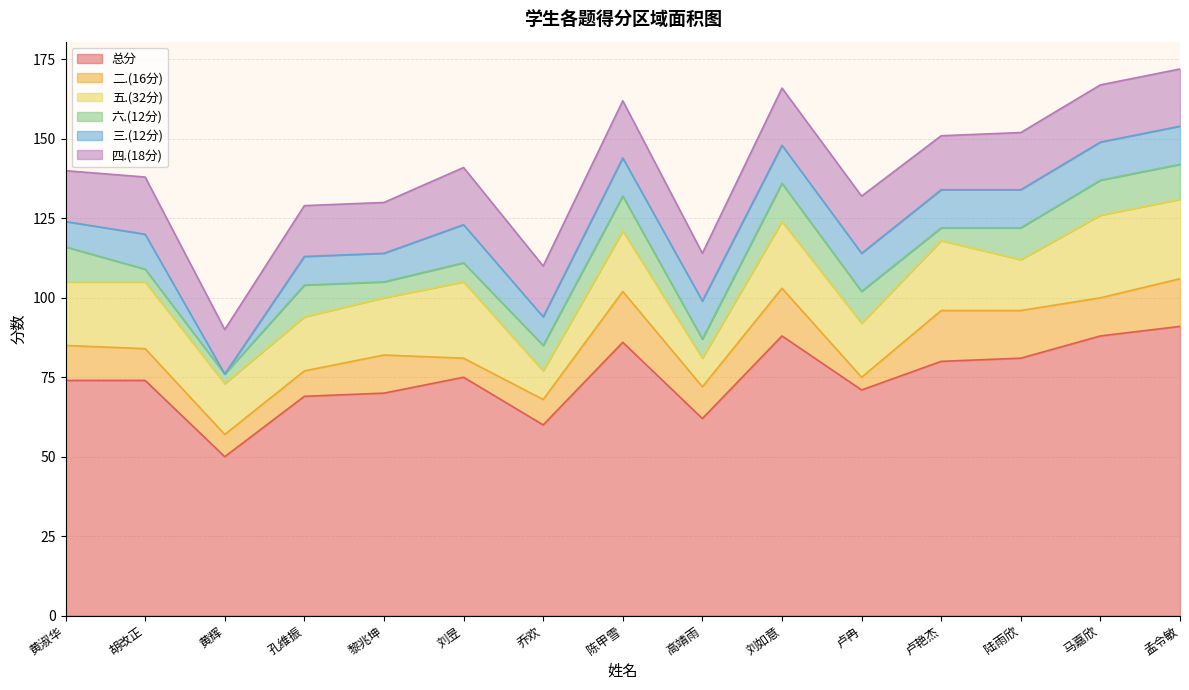

Where is the first local minimum for 总分?

黄辉